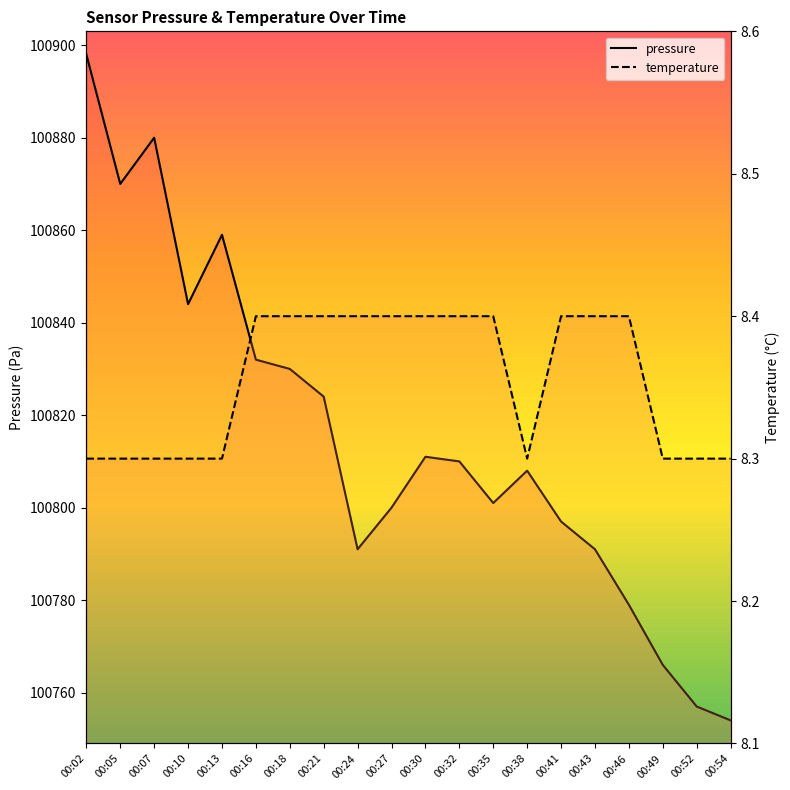

Reading left to right, list all the values displayed in this chart.

pressure: 100898.0	100870.0	100880.0	100844.0	100859.0	100832.0	100830.0	100824.0	100791.0	100800.0	100811.0	100810.0	100801.0	100808.0	100797.0	100791.0	100779.0	100766.0	100757.0	100754.0
temperature: 8.3	8.3	8.3	8.3	8.3	8.4	8.4	8.4	8.4	8.4	8.4	8.4	8.4	8.3	8.4	8.4	8.4	8.3	8.3	8.3